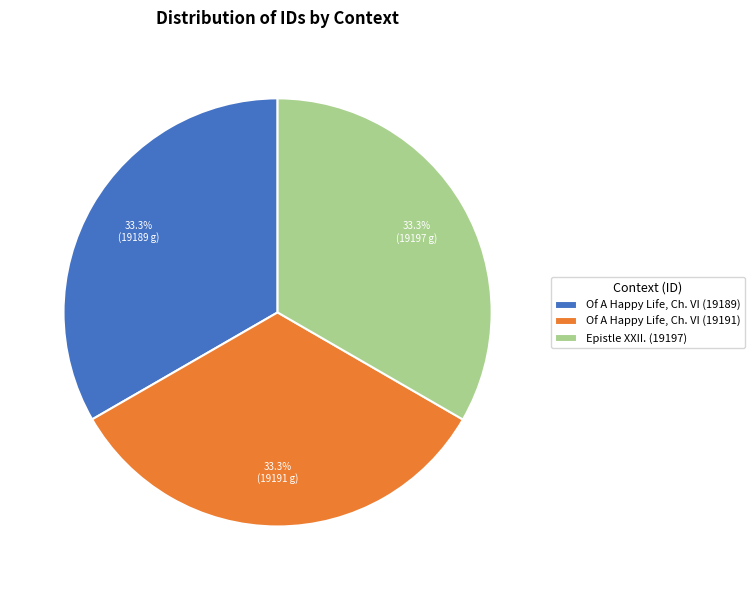

Does Epistle XXII. (19197) account for over 50% of the chart?

No